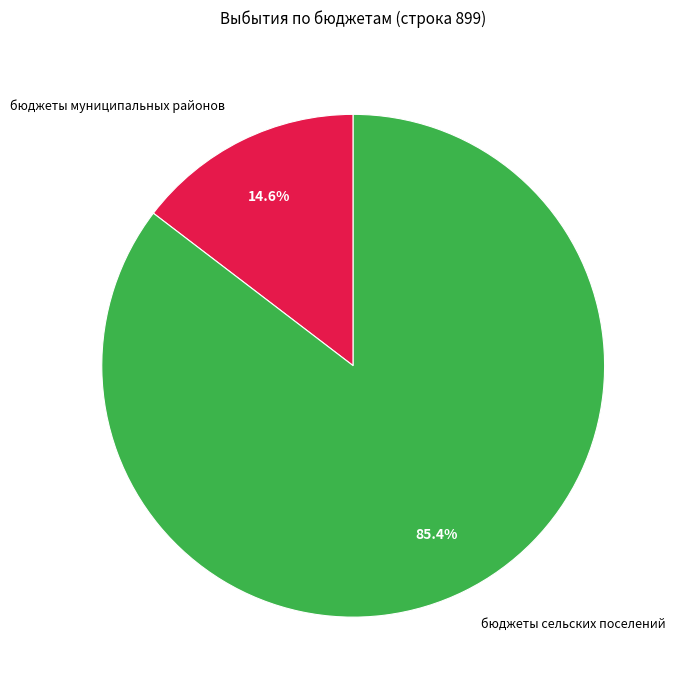

Is бюджеты сельских поселений the majority of the pie?

Yes